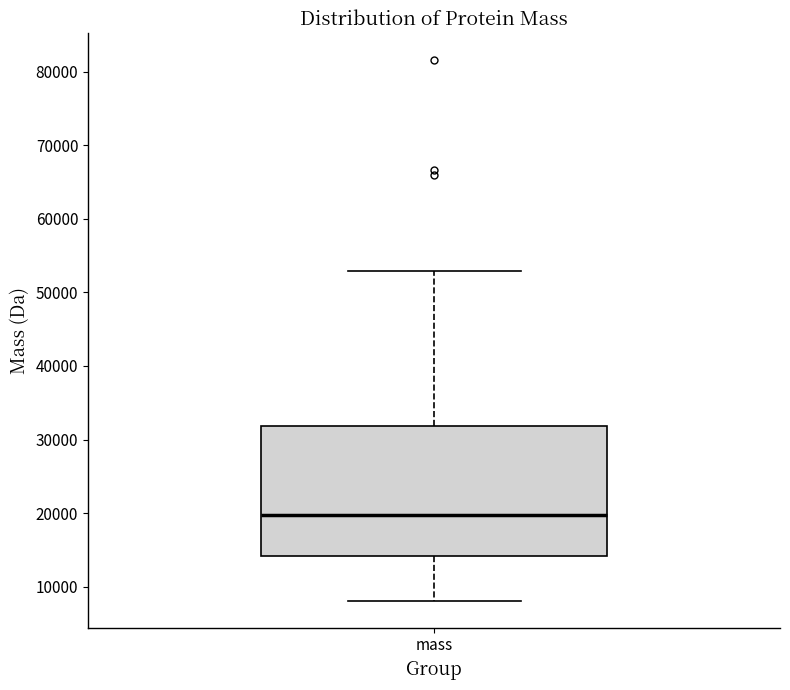

Where is the lower edge of the box for mass on the y-axis? The values are not printed on the chart, so give them approximately, as read against the axis.

14000